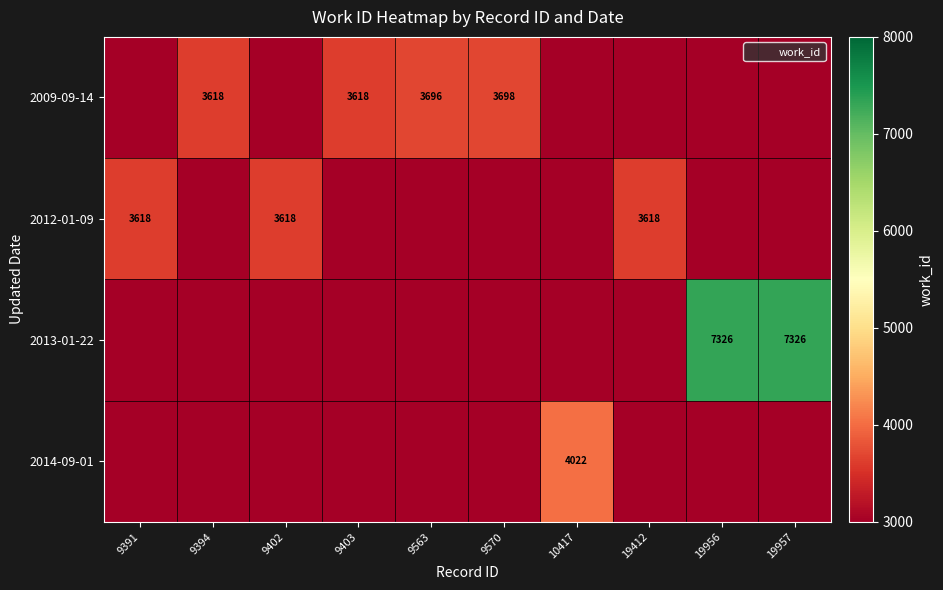

The value of 2013-01-22 at 19956 is 4805. True or false?

False